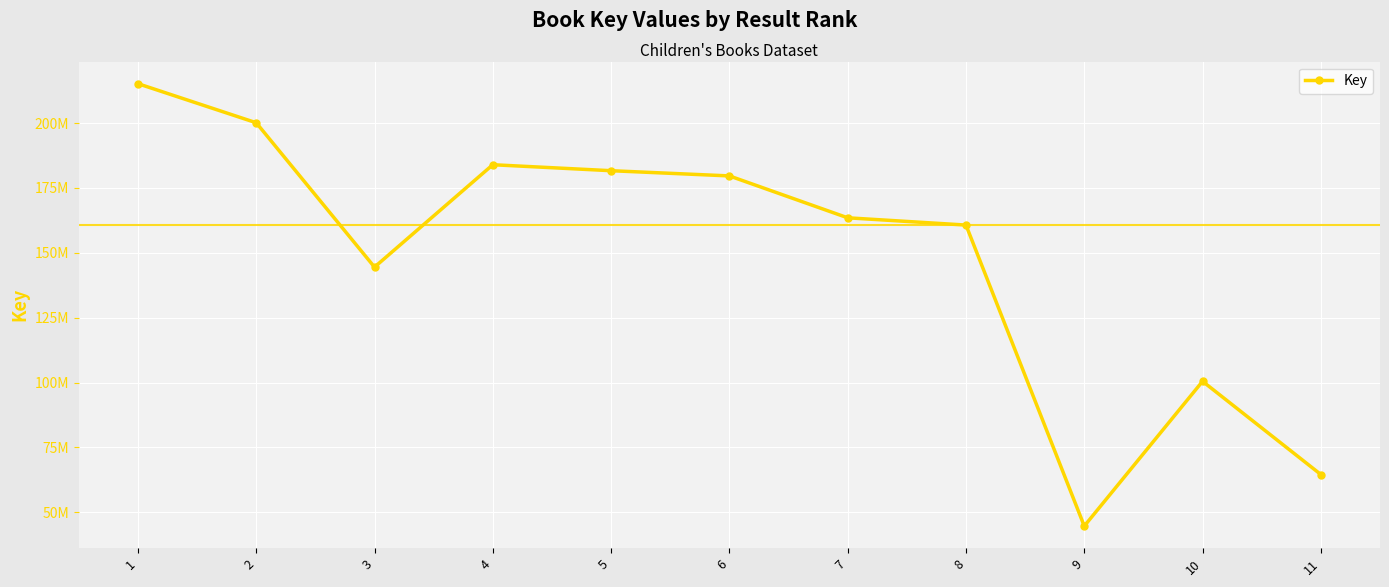

Is this an area chart (filled region under the line)?

No